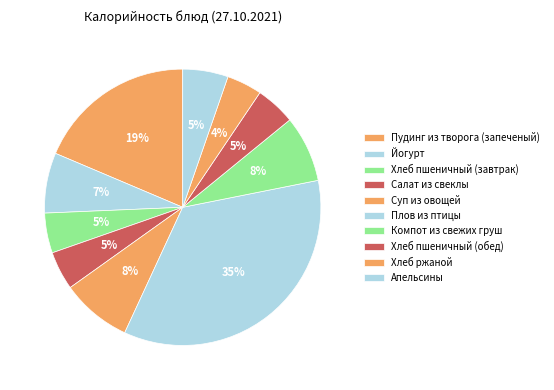

To the nearest percent, what is the difference between the largest and smallest slice percentages?

31%